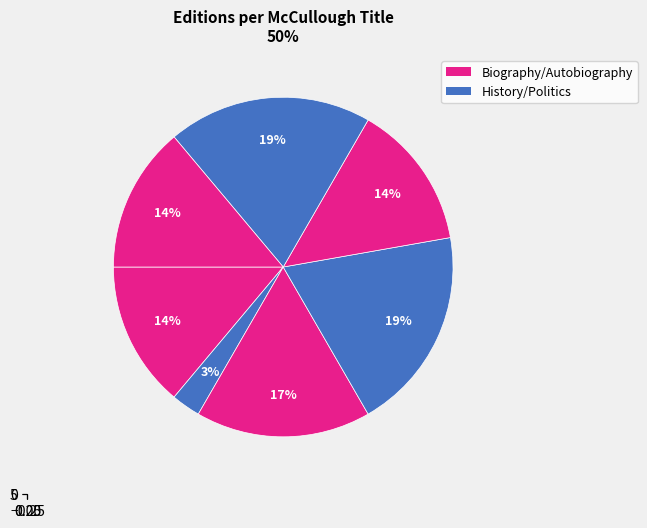

Count the number of slices in the pie.

7